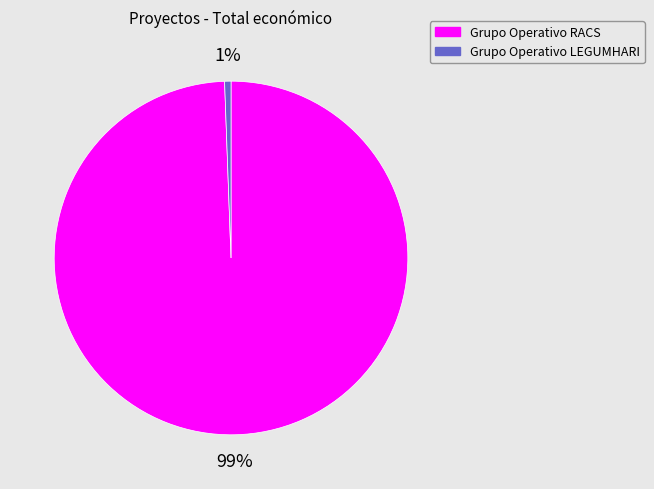

Is the sum of Grupo Operativo LEGUMHARI and Grupo Operativo RACS greater than half?

Yes